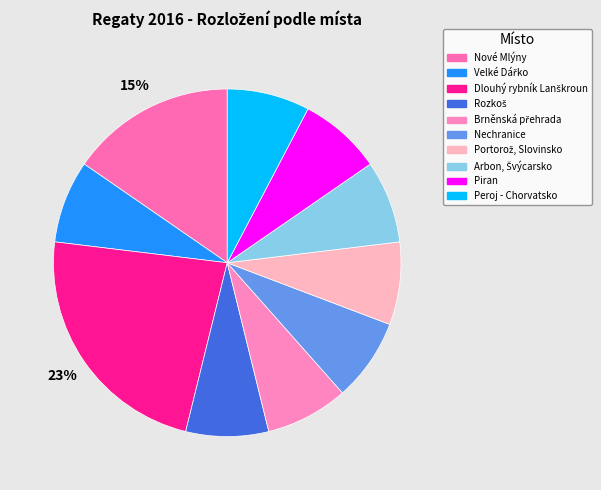

What percentage is NOT represented by Arbon, Švýcarsko?

92.3%